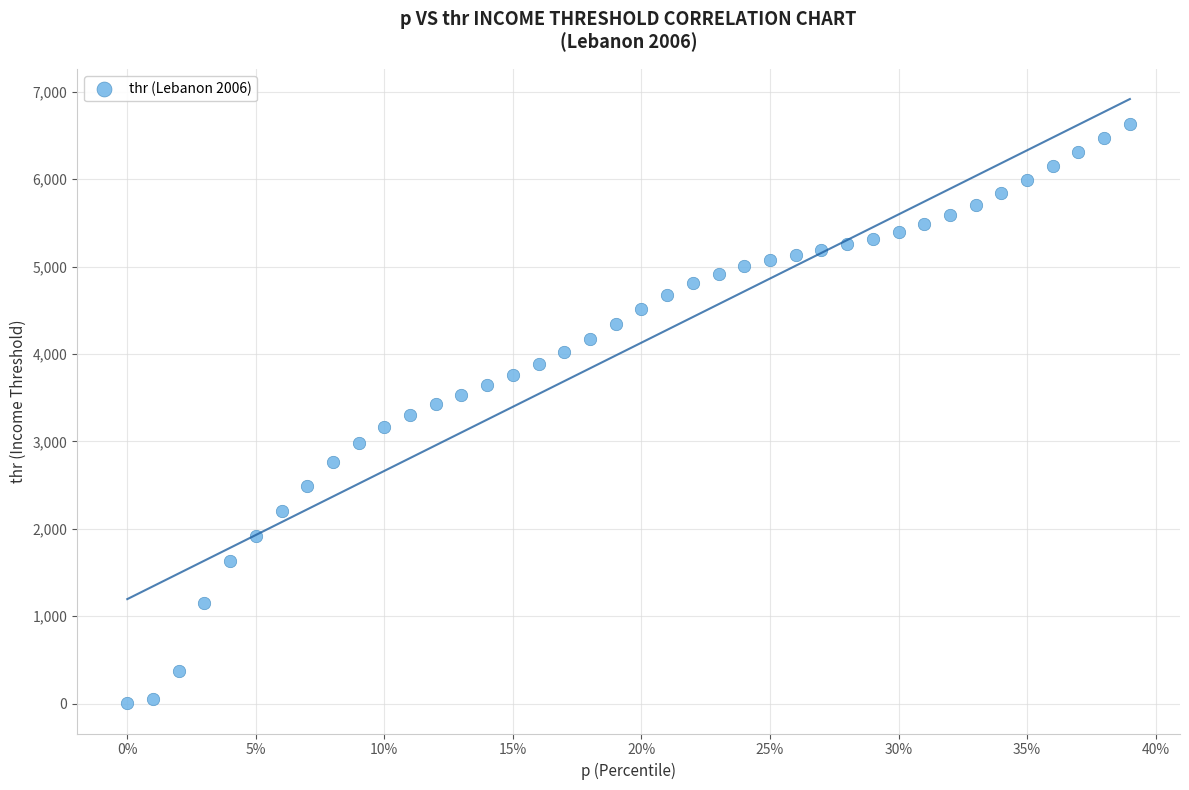

What is the range of X values (max minus min)?

0.4